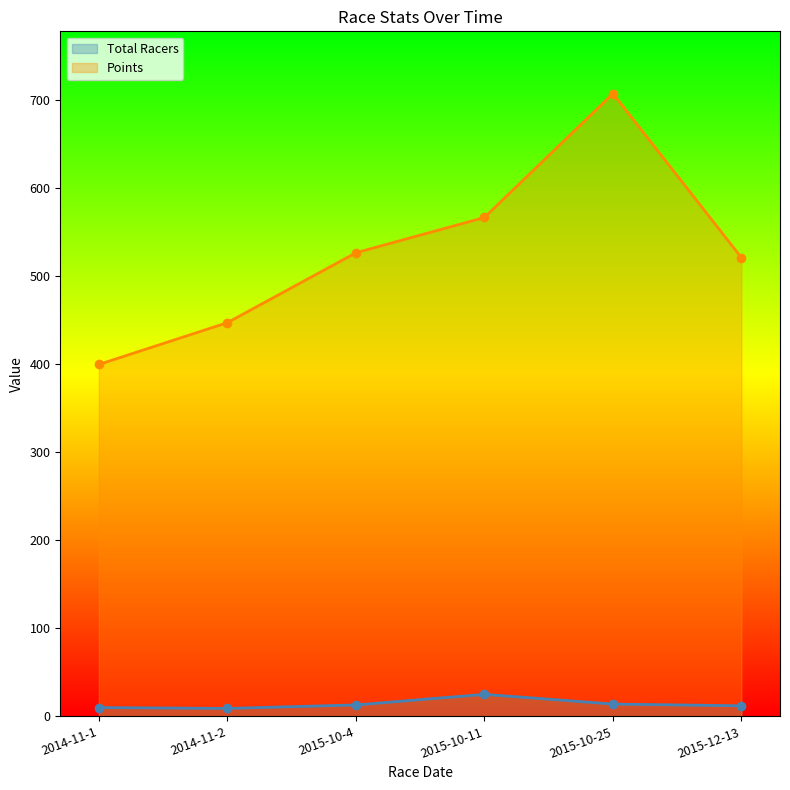

What is the difference between the maximum and minimum values in the Points series?

307.8